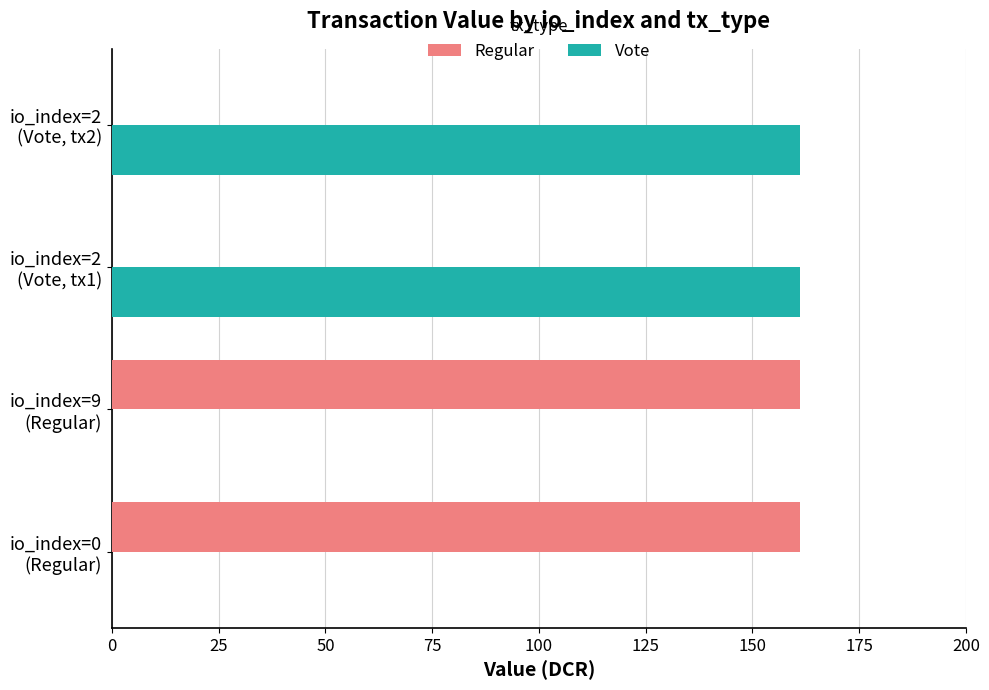

What is the greatest value displayed?

161.2